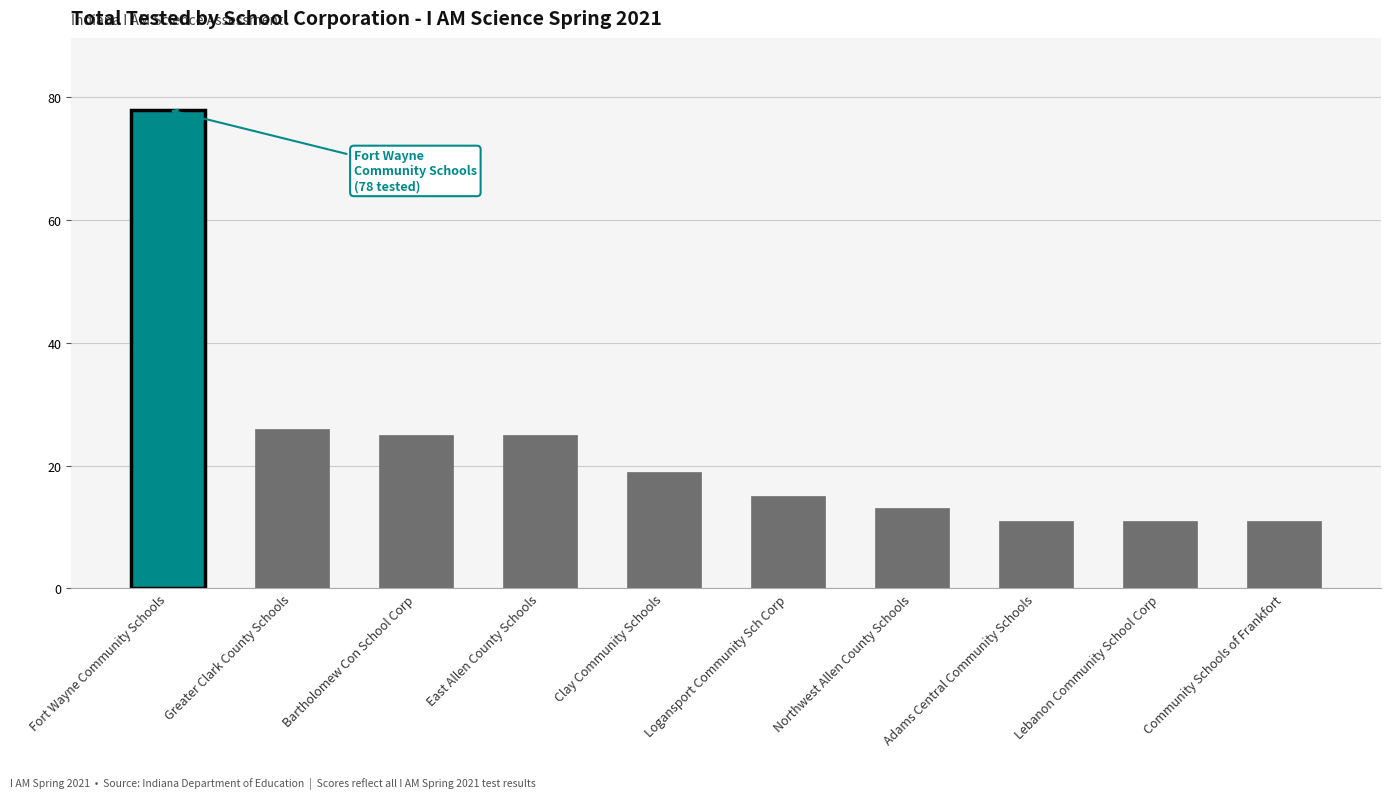

The value at East Allen County Schools is 25. True or false?

True